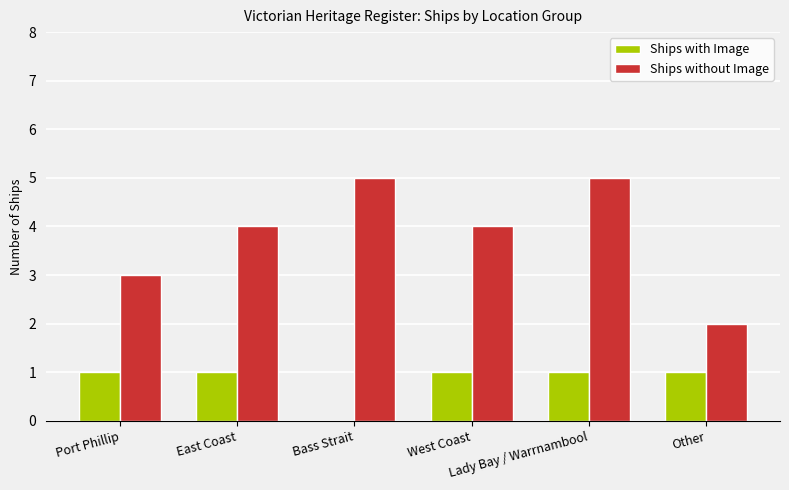

What is the maximum value shown in the chart?

5